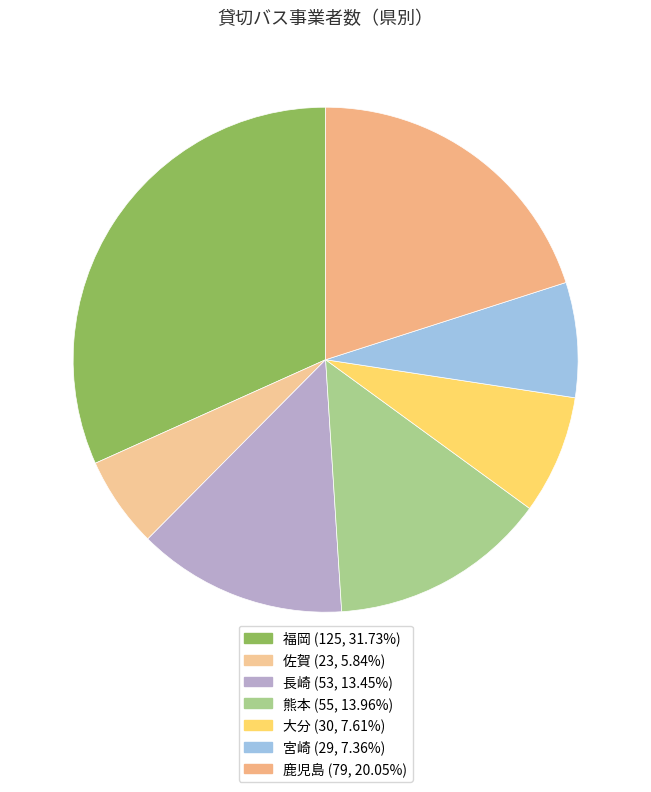

Between 佐賀 and 長崎, which is larger?

長崎